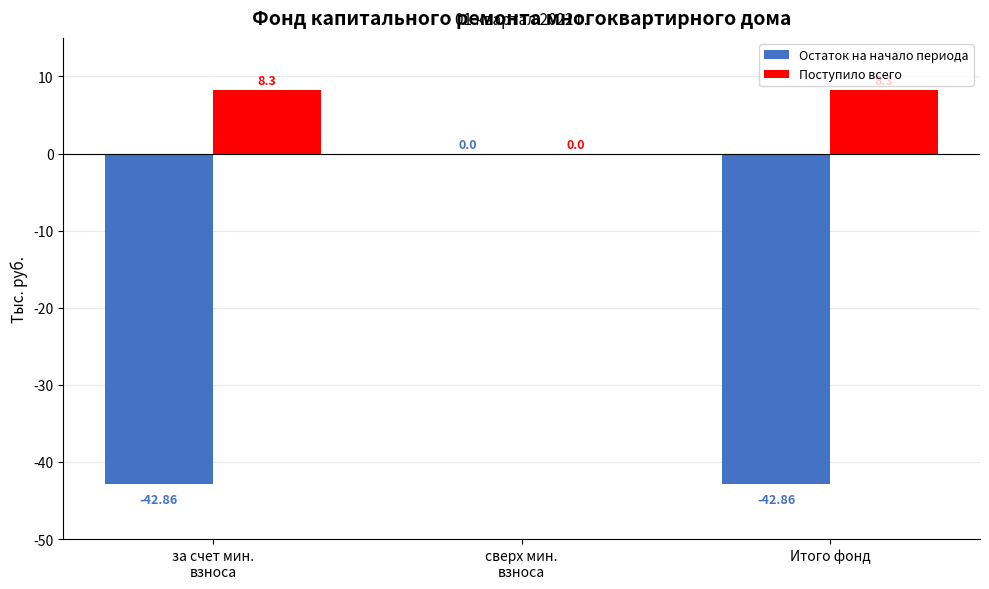

The Остаток на начало периода series shows -18.6 at сверх мин.
взноса. True or false?

False